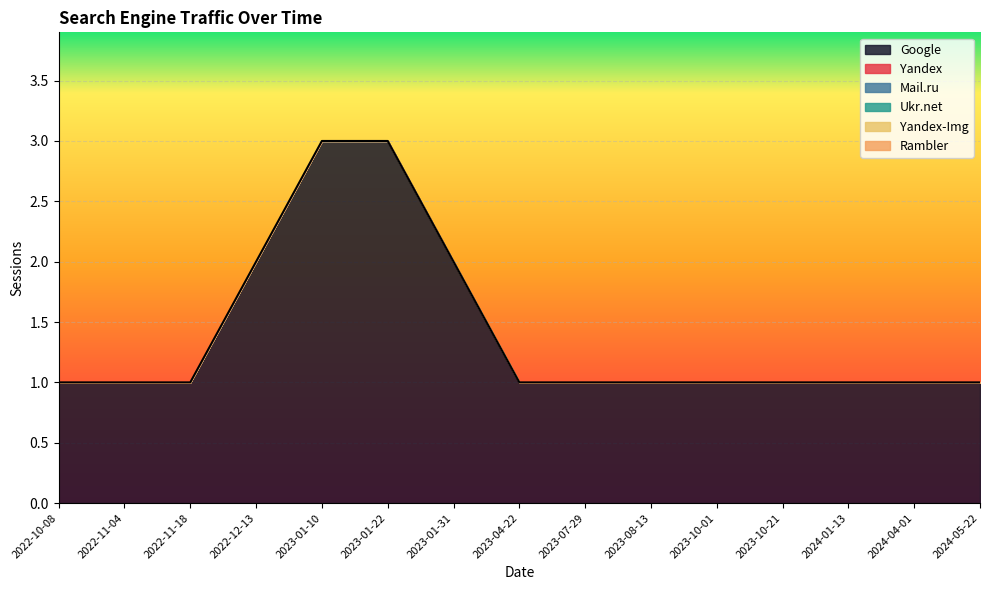

True or false: Rambler has more than 1 interior local peaks.

False